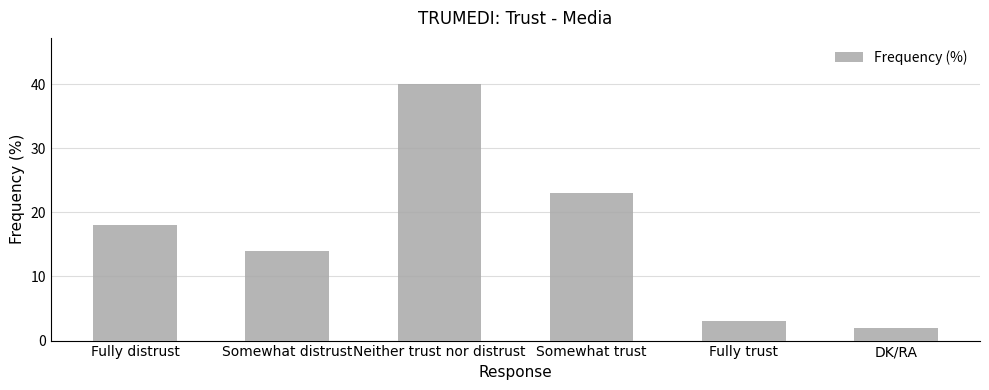

What is the difference between the maximum and second lowest values?

37